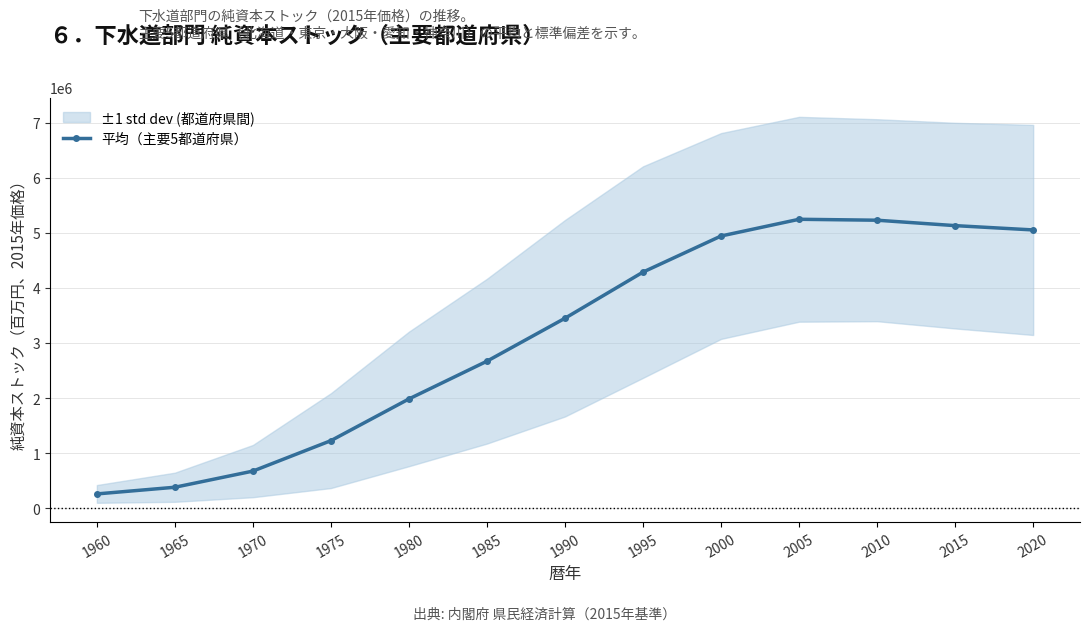

Which category has the lowest value across all series?

1960